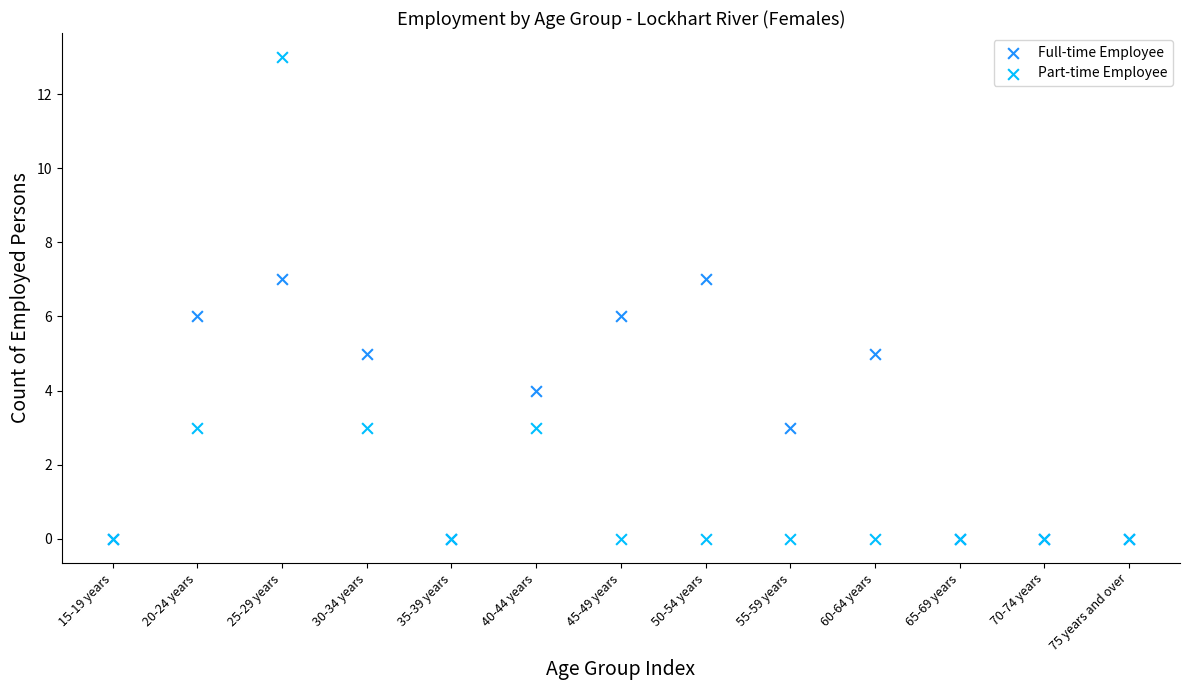

Which series contains the highest Y value?

Part-time Employee